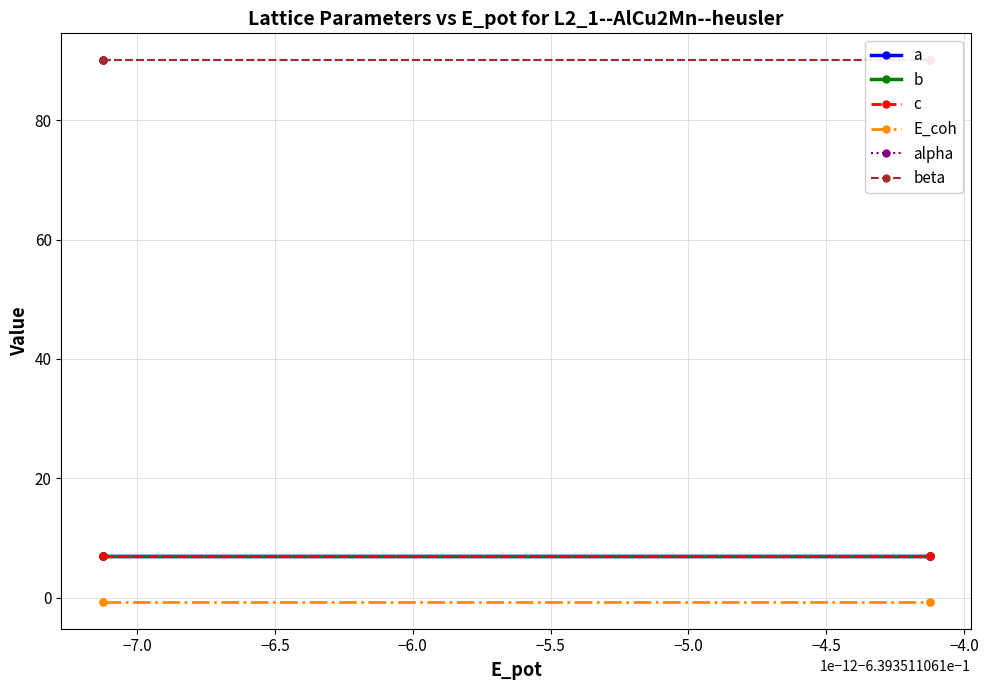

What is the label of the 2nd point from the left?

−7.0